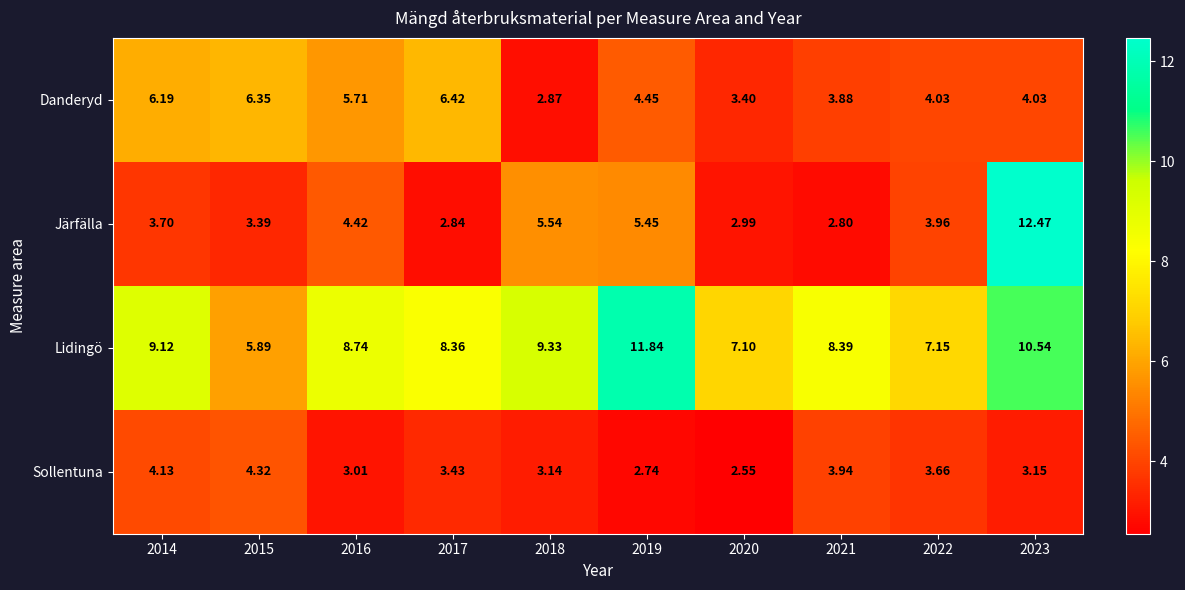

List the series in order of their peak value, highest first.

Järfälla, Lidingö, Danderyd, Sollentuna